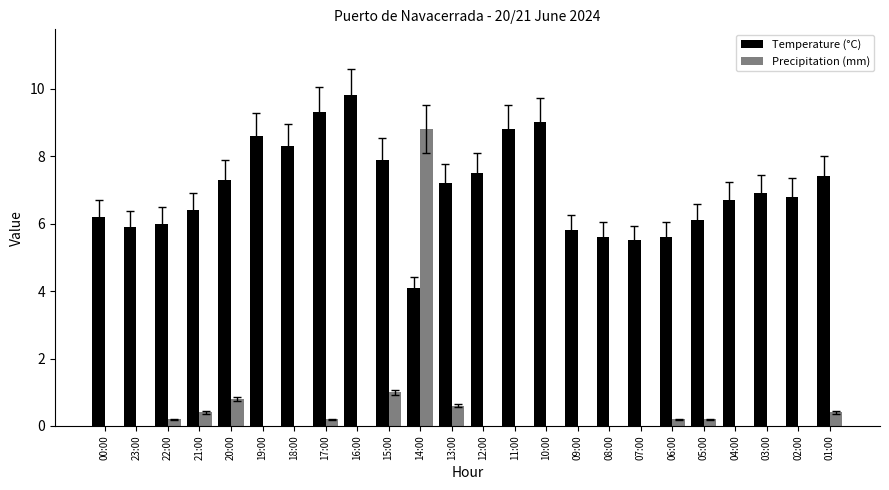

Are the bars horizontal?

No